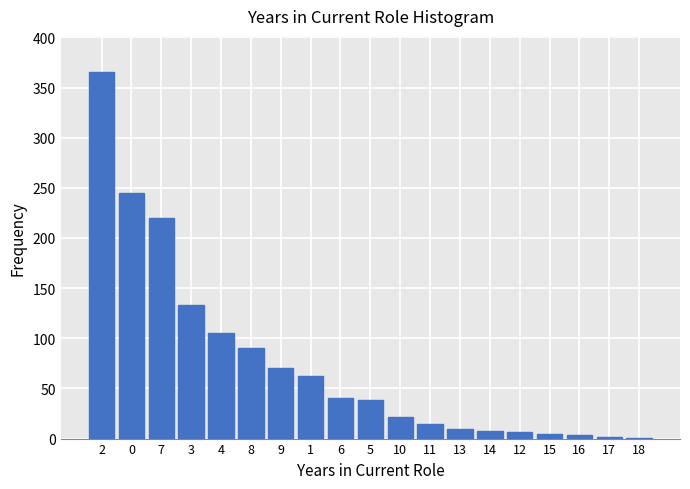

What is the maximum value shown in the chart?

365